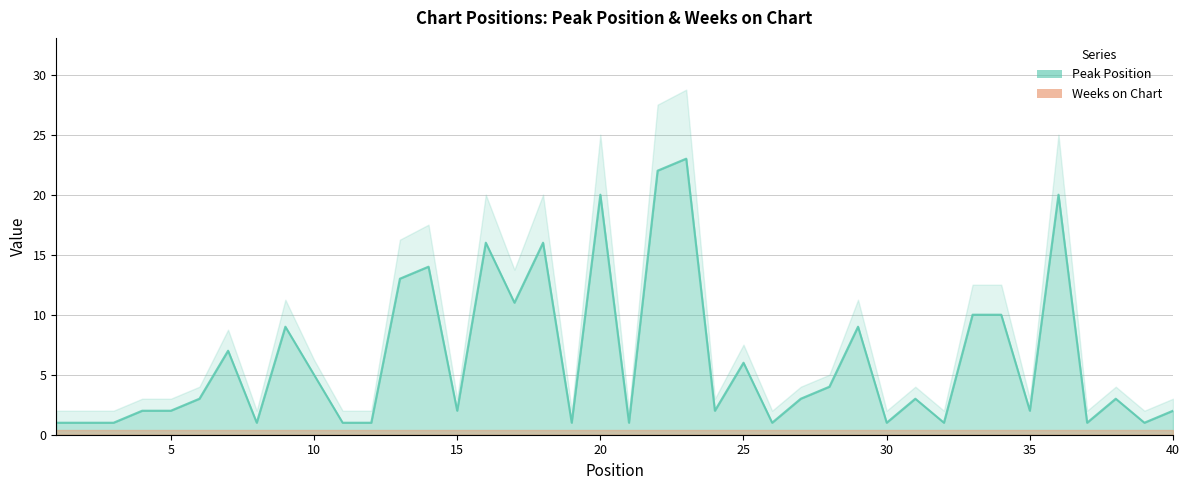

The value at 21 is 1. True or false?

True